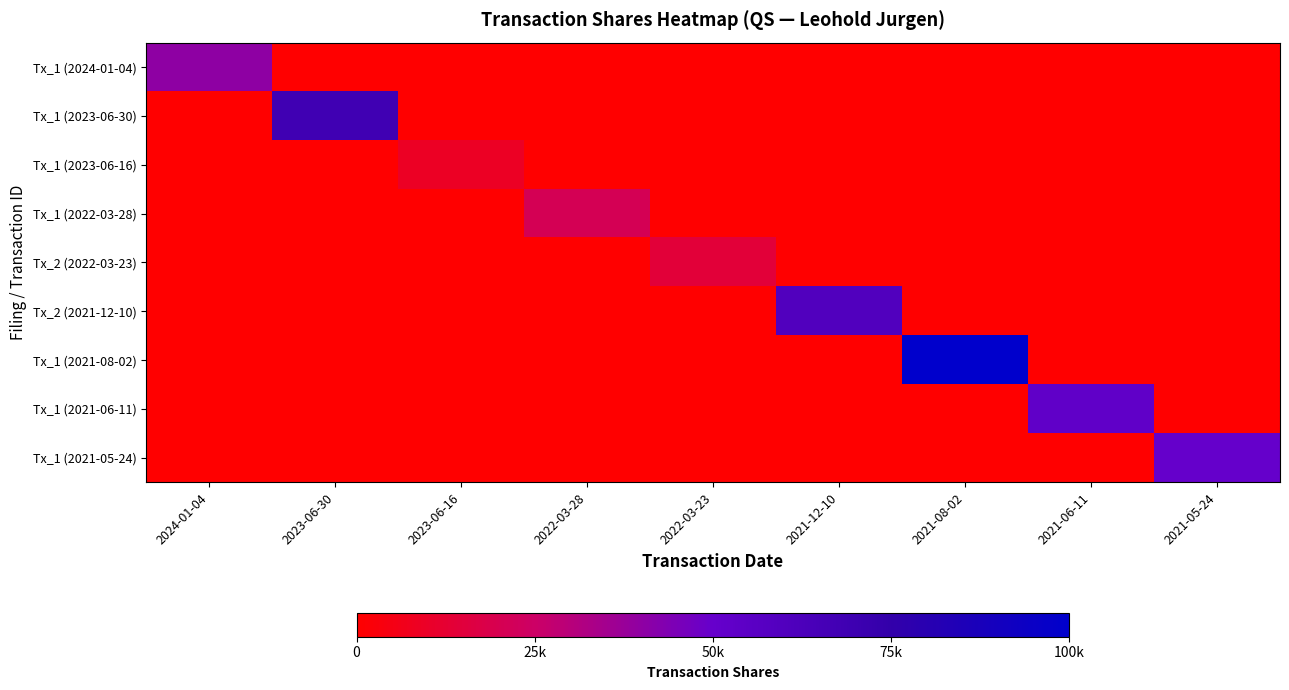

How many data points does each series have?

9